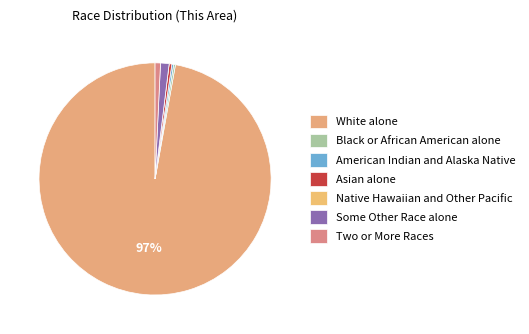

To the nearest percent, what is the difference between the largest and smallest slice percentages?

97%